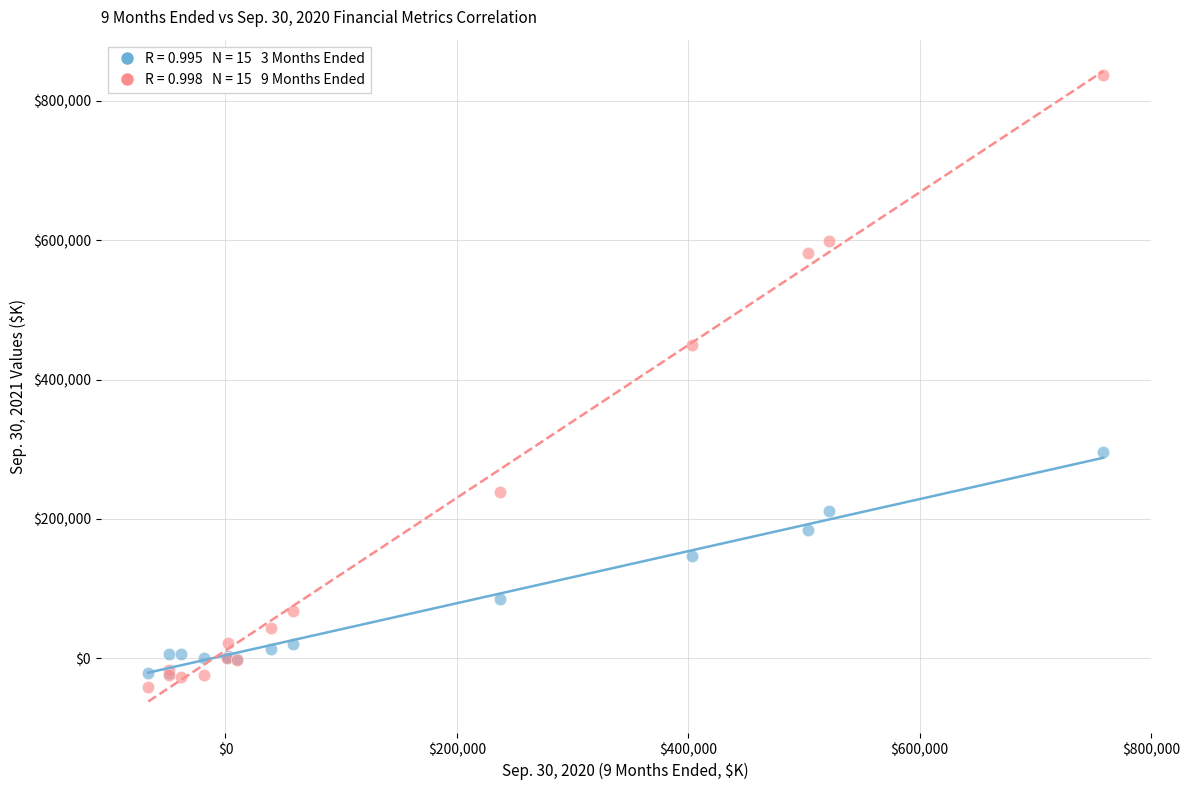

Across all series, what Y value is closest to 397977?

449407